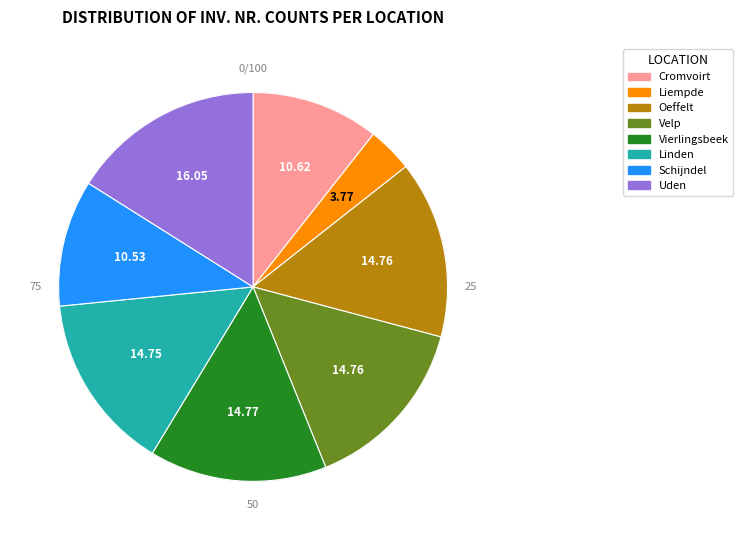

Which category has the biggest portion of the pie?

Uden